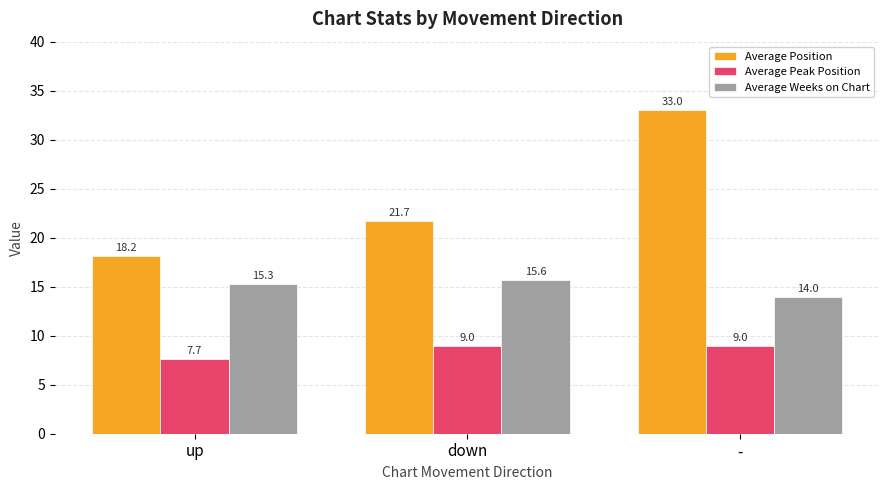

Reading left to right, list all the values displayed in this chart.

Average Position: up=18.2	down=21.7	-=33.0
Average Peak Position: up=7.7	down=9.0	-=9.0
Average Weeks on Chart: up=15.3	down=15.6	-=14.0